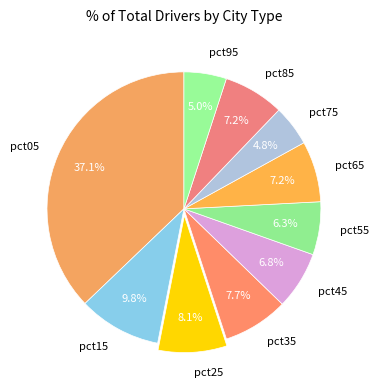

Which slice is the largest?

pct05